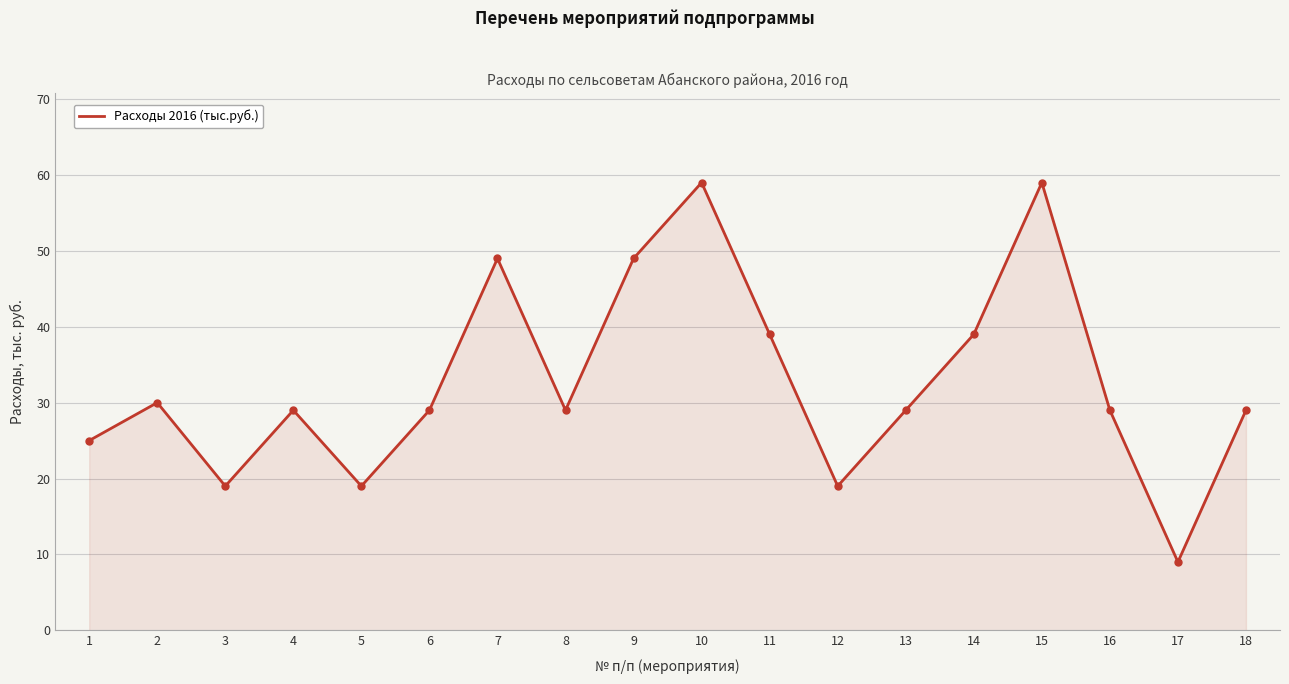

Does the chart display data point markers on the line(s)?

No